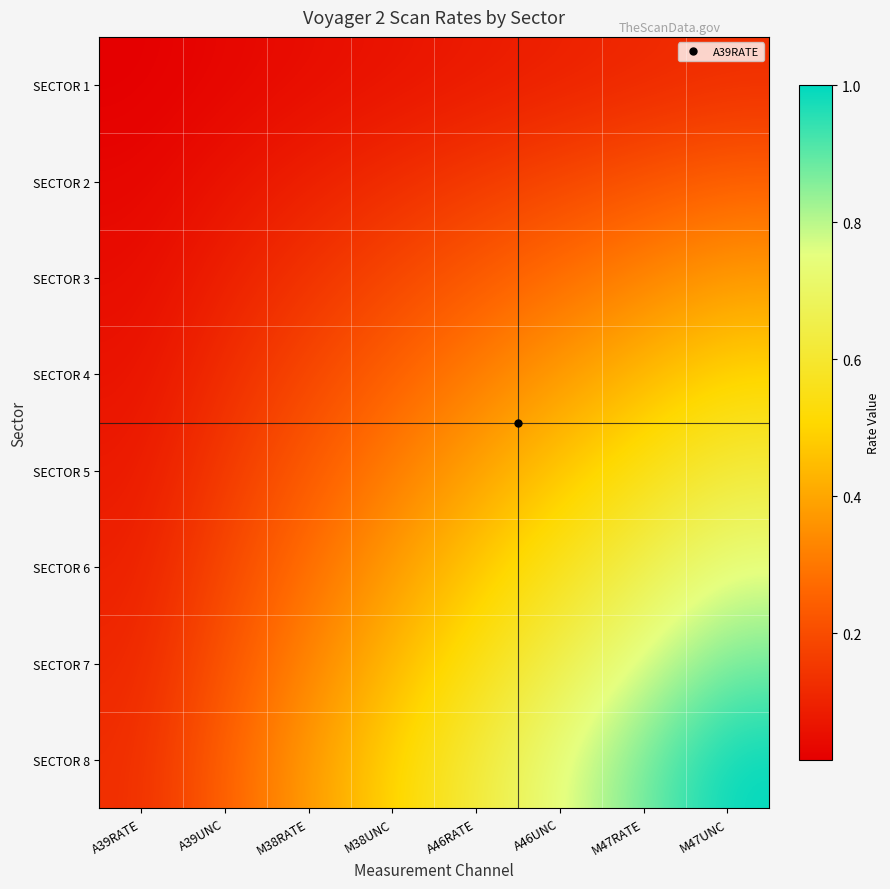

What is the spread (max minus min) of values at M47RATE?

0.8